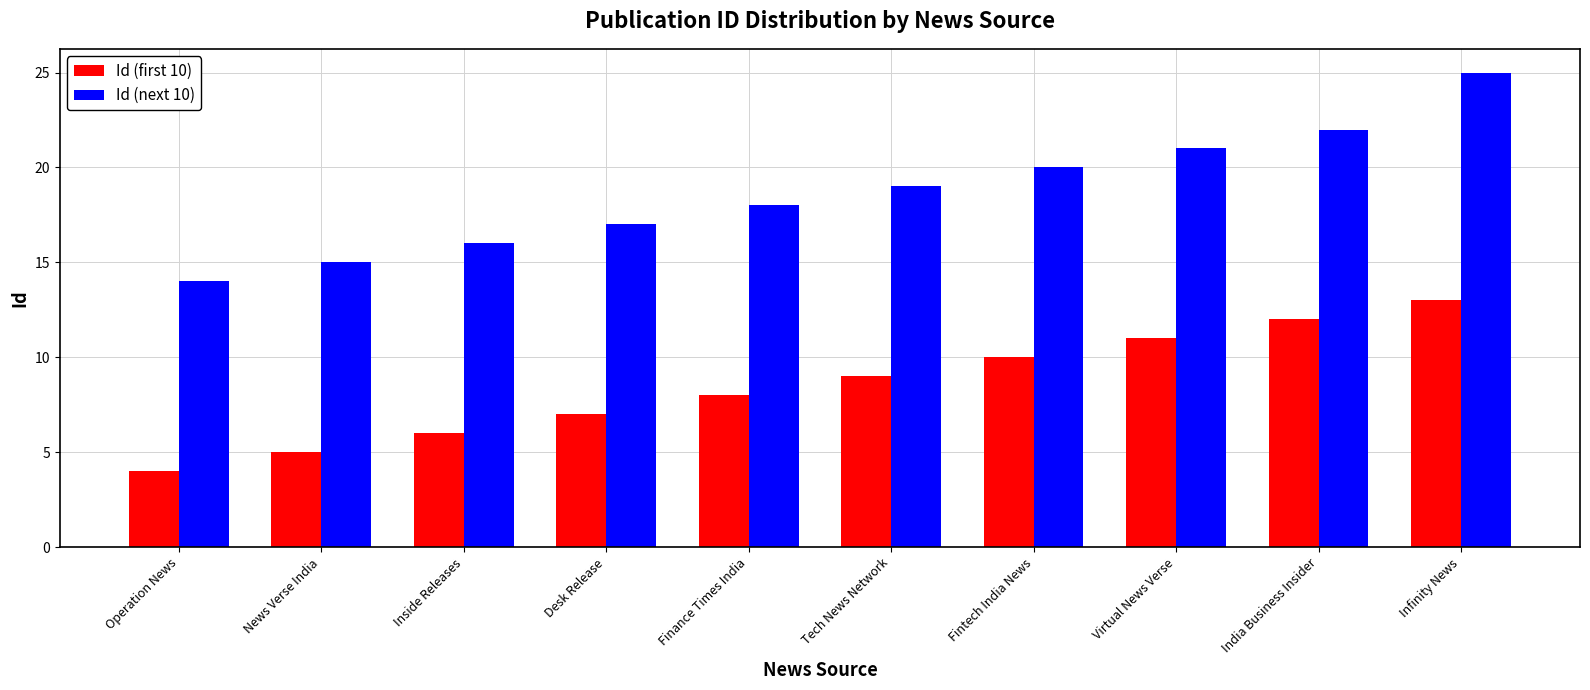

How many data points in Id (first 10) are less than 9?

5